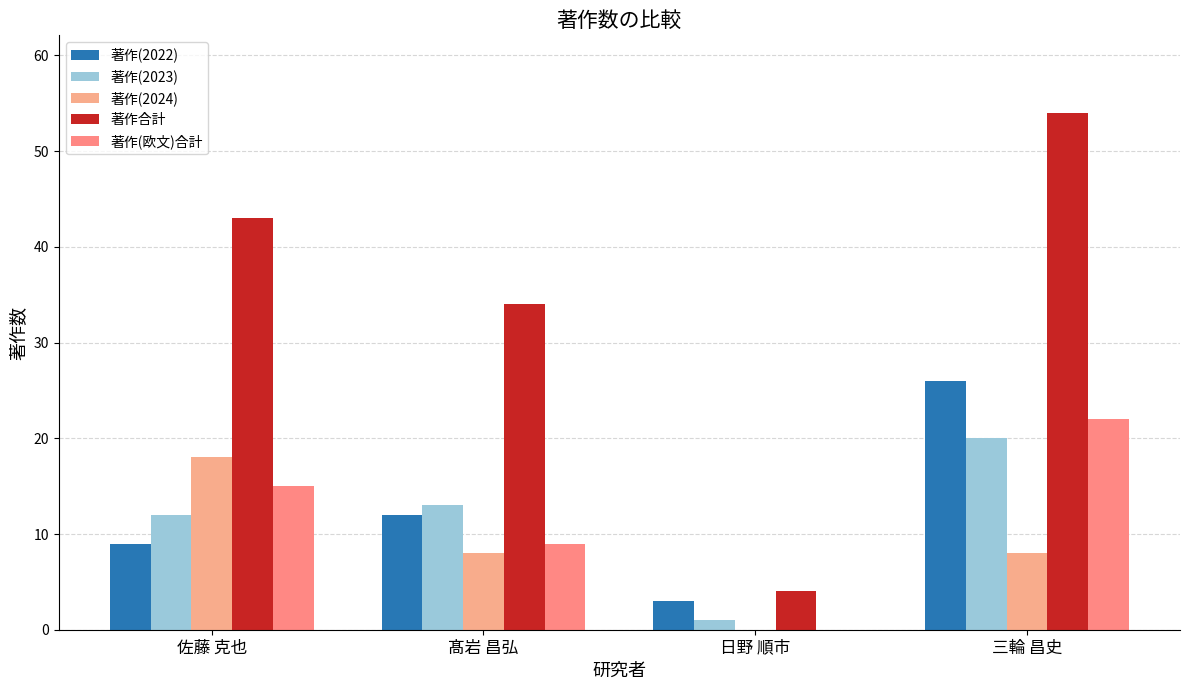

What is the spread (max minus min) of values at 髙岩 昌弘?

26